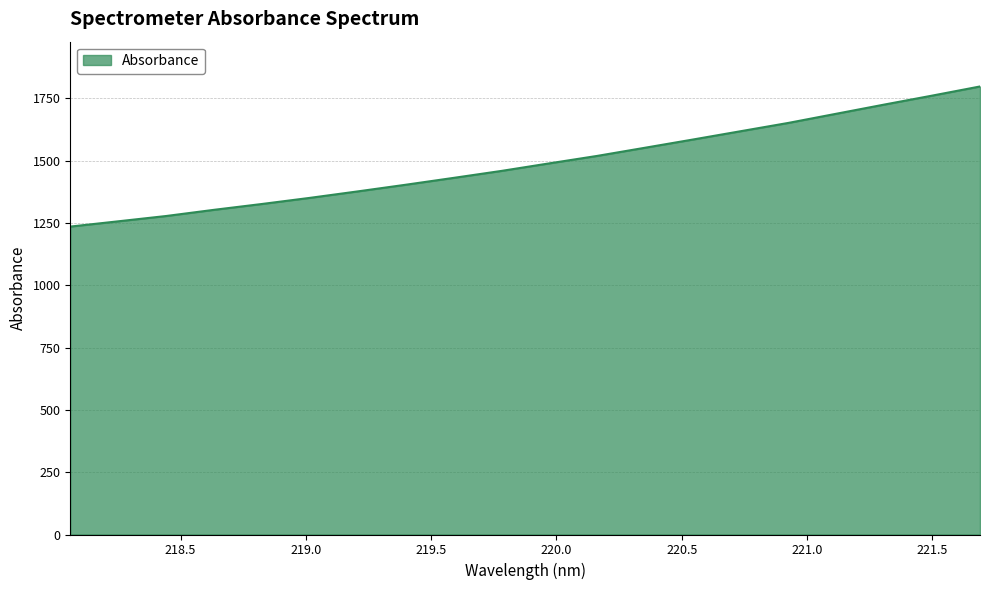

What is the smallest value displayed?

1235.7